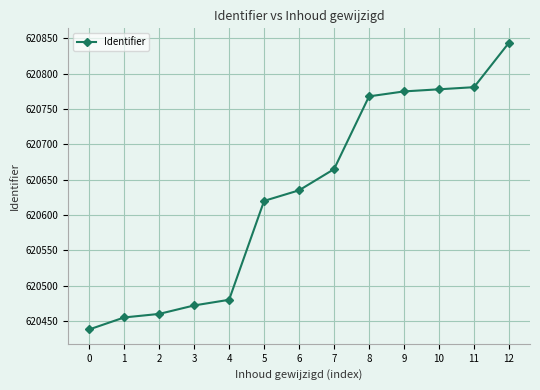

Approximately how many times larger is the value at 6 compared to 11?

1.0